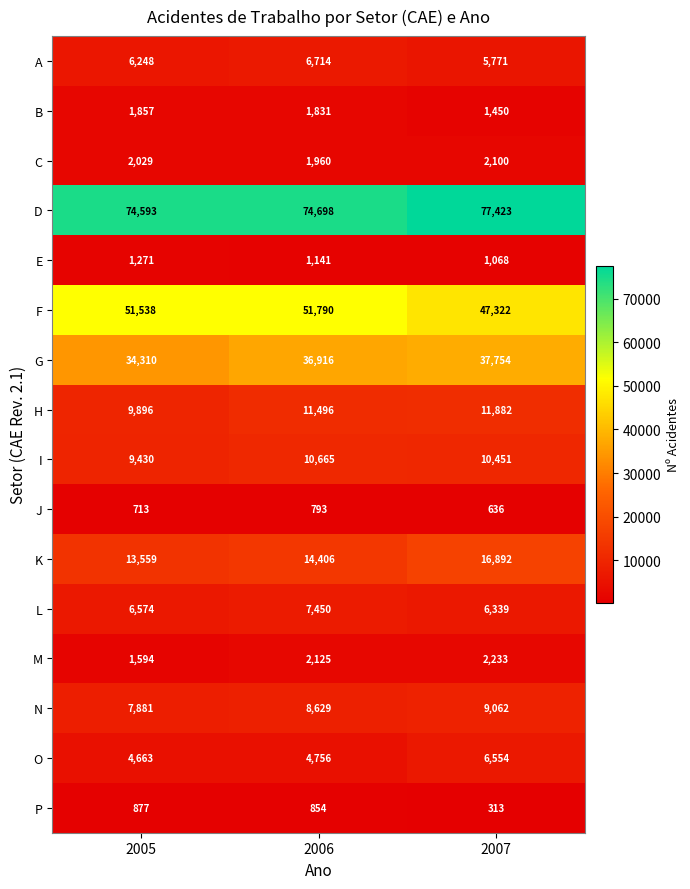

True or false: M has a value of 2233 at 2007.

True